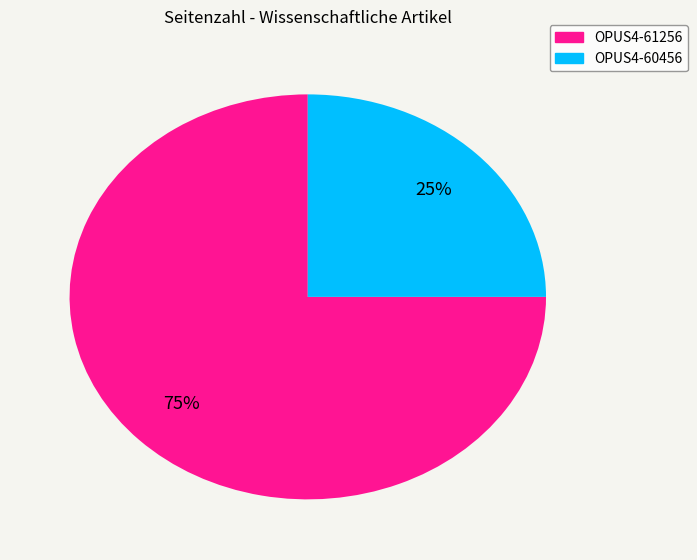

To the nearest percent, what percentage of the pie is OPUS4-60456?

25%